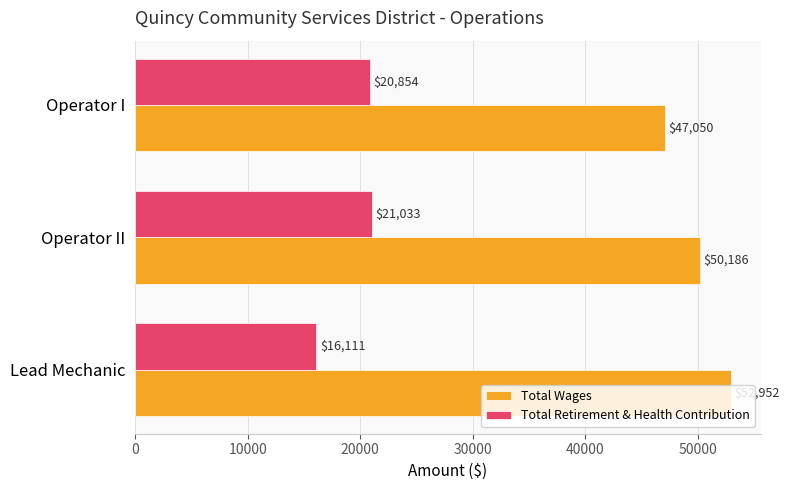

Between Lead Mechanic and Operator II, which series saw the biggest shift?

Total Retirement & Health Contribution